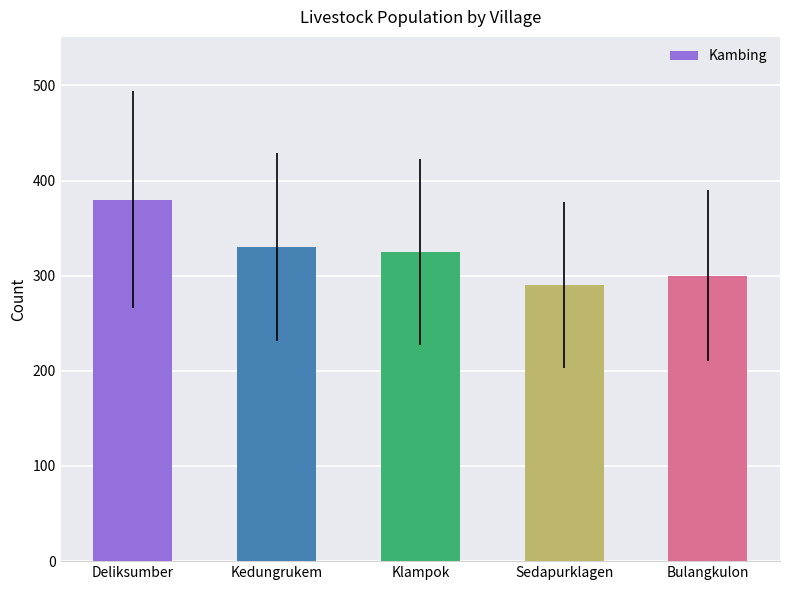

What is the maximum value shown in the chart?

380